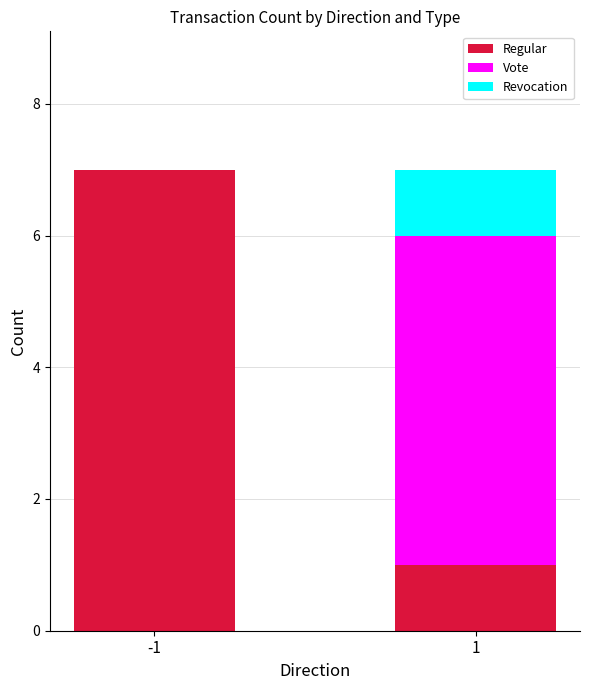

How many distinct data groups are displayed?

3